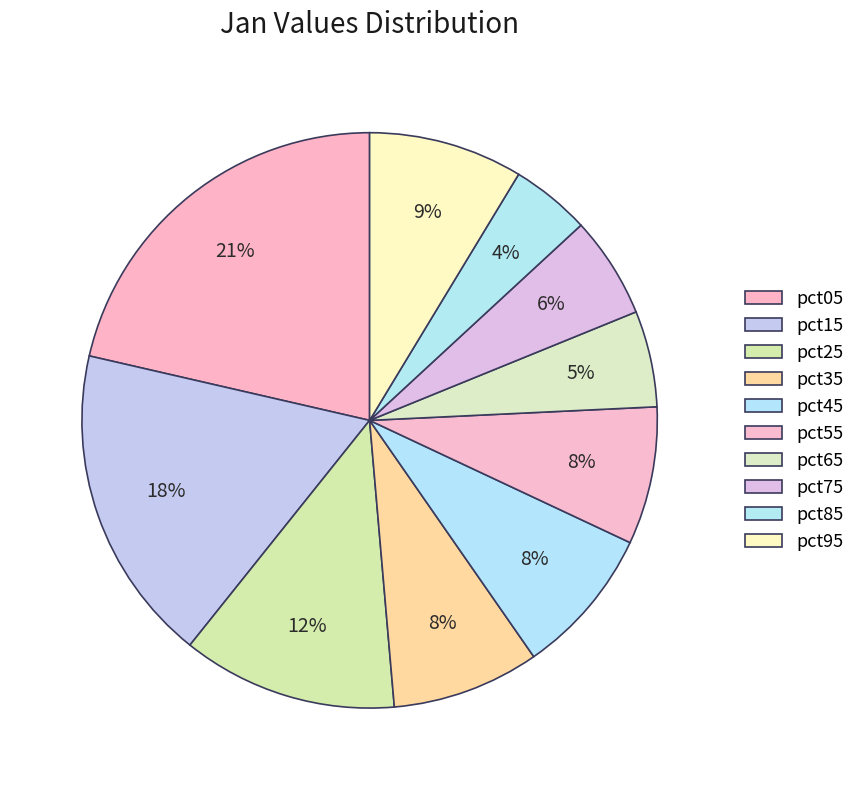

Which has a higher value, pct95 or pct75?

pct95